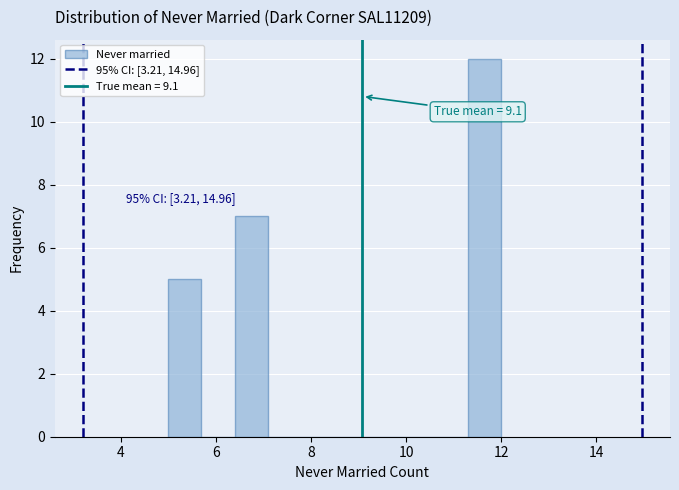

Read against the x-axis, roughly where is the centre of the tallest bar?

11.6